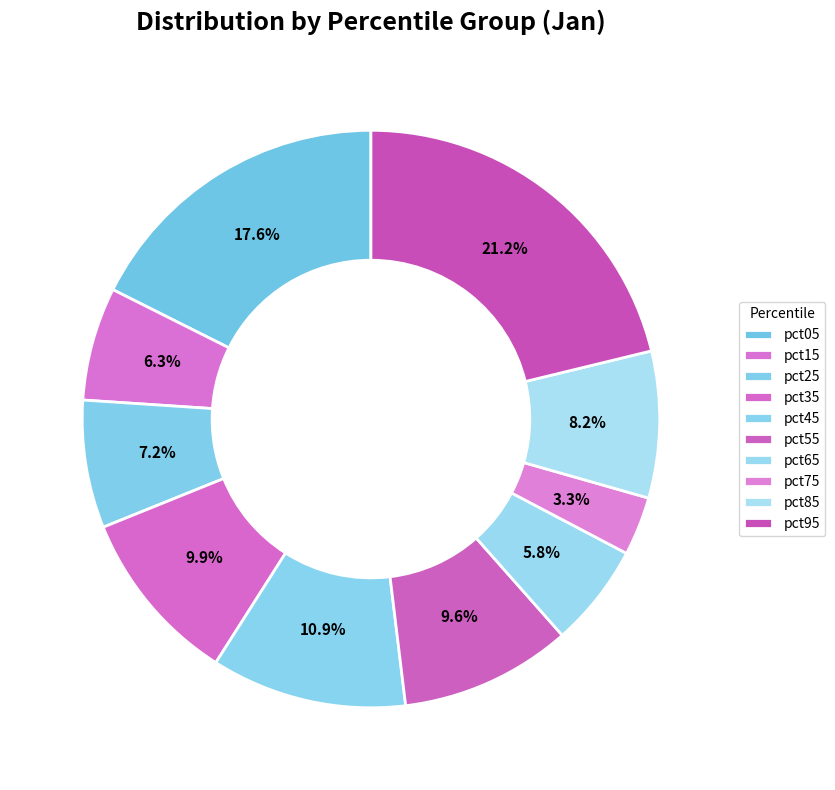

Does any single category account for the majority?

No